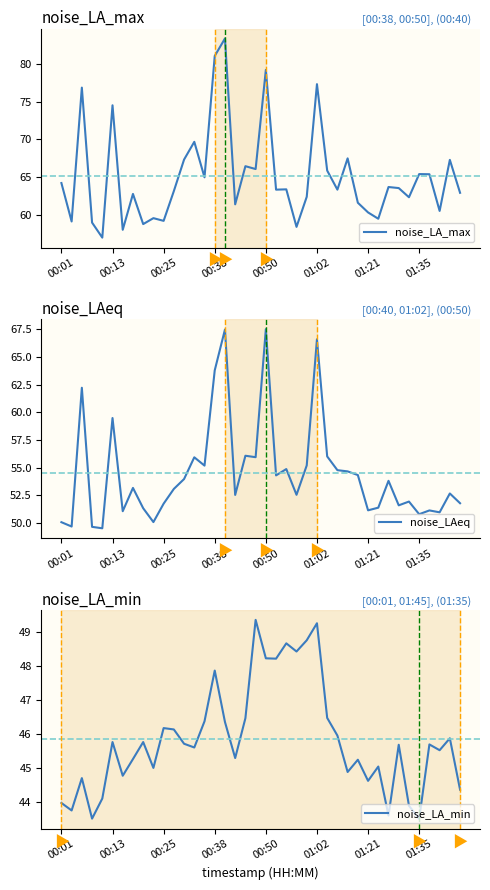

The noise_LA_min series shows 46.2 at 00:25. True or false?

True